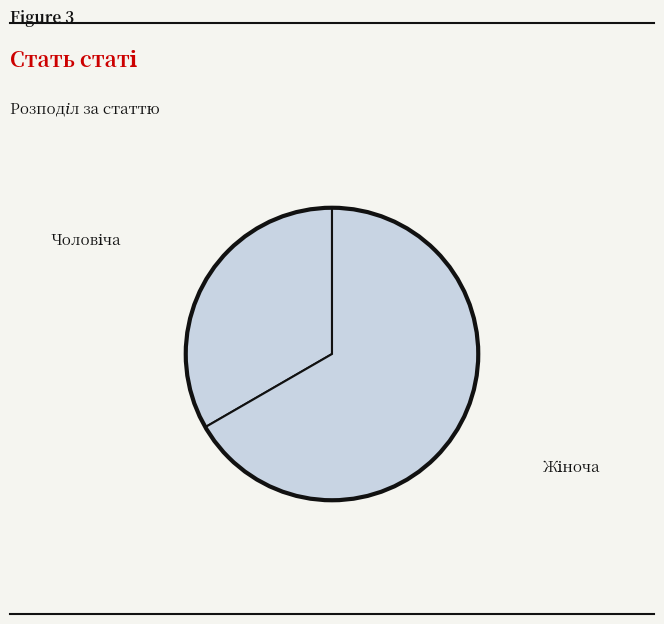

Is there any slice that represents more than half of the pie?

Yes